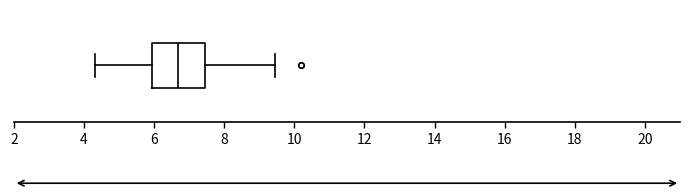

Where is the left edge of the box on the x-axis? The values are not printed on the chart, so give them approximately, as read against the axis.

6.0